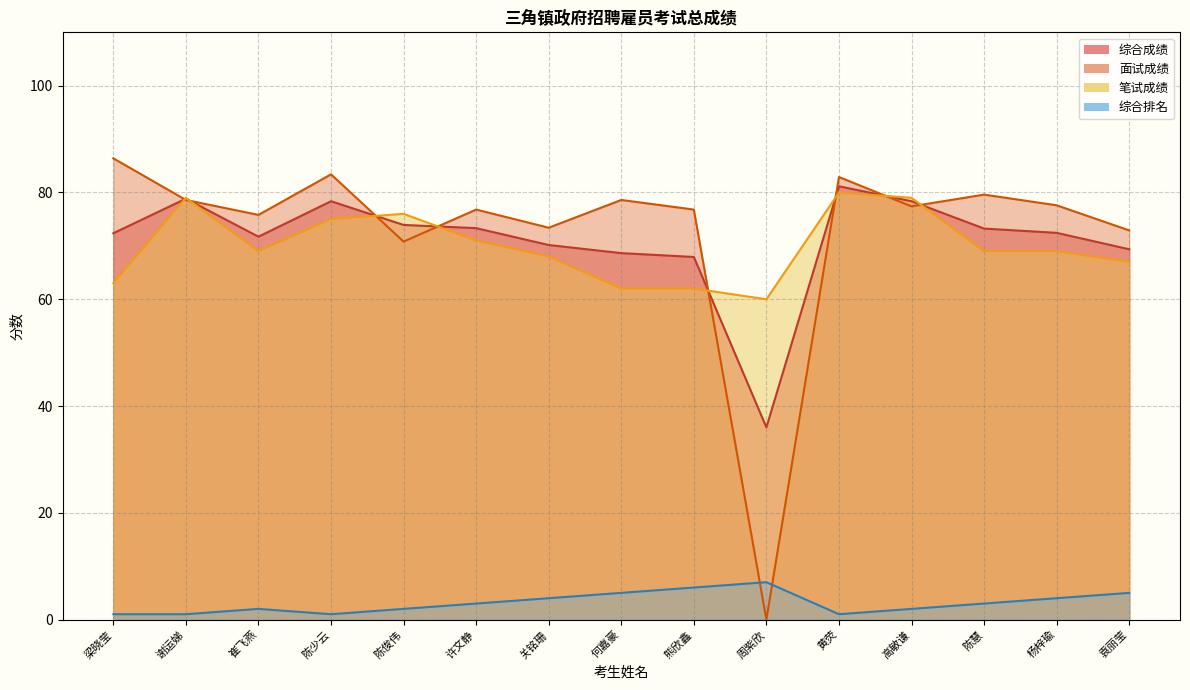

What is the maximum value shown in the chart?

86.4